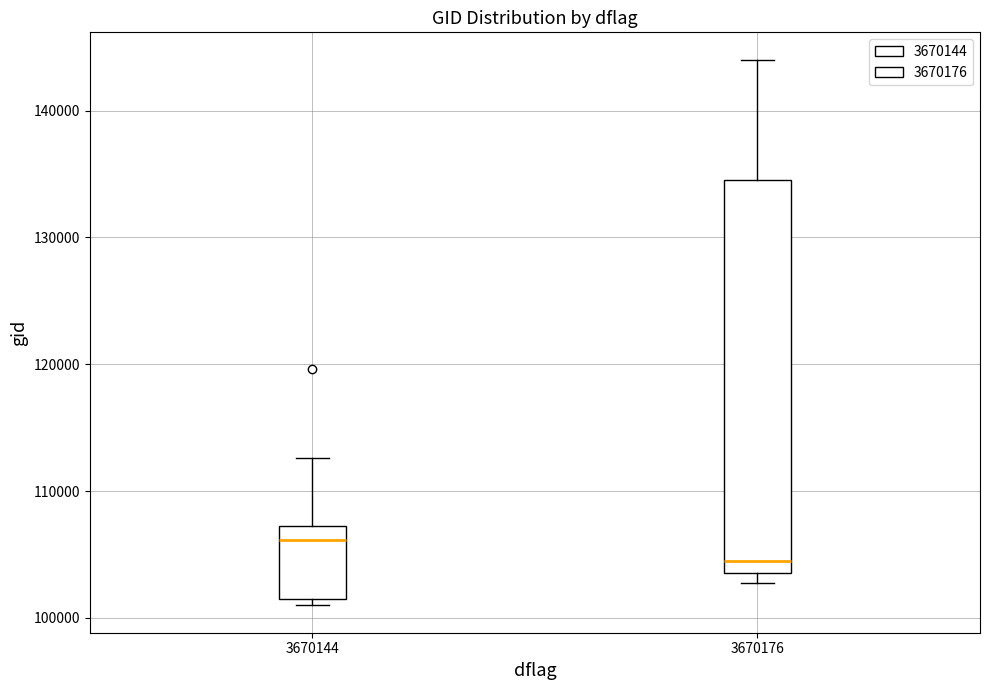

Which box has the lowest median line?

3670176